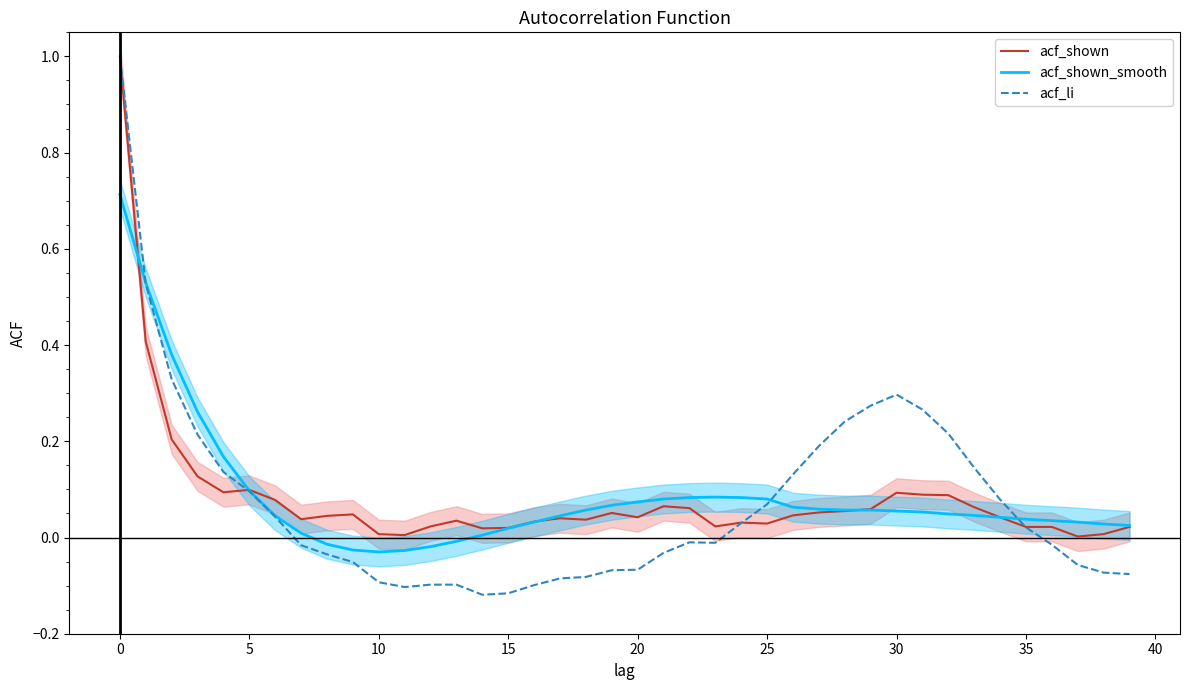

The acf_shown series shows 0.1 at 30. True or false?

True